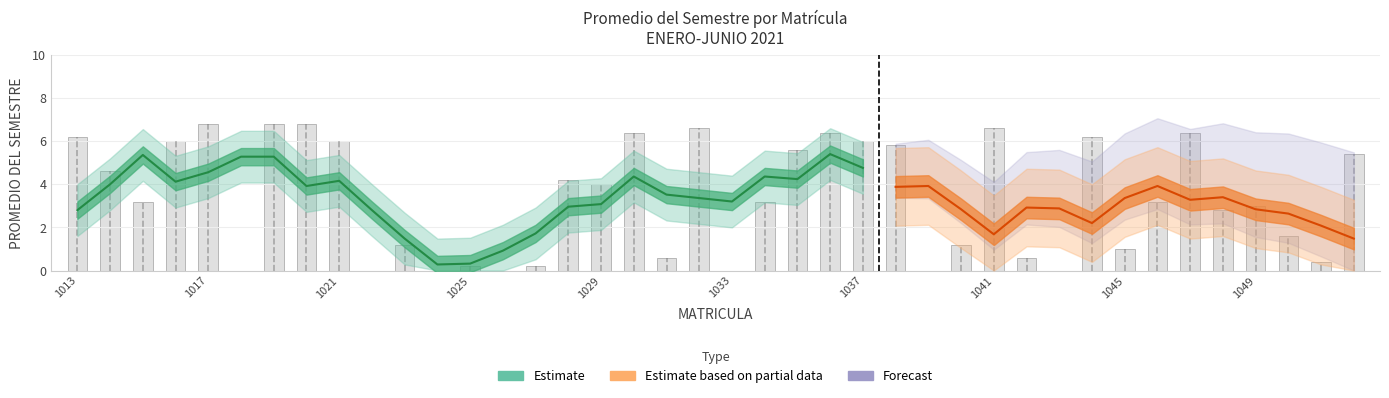

Rank the categories by value from lowest to highest.

1018, 1022, 1024, 1026, 1033, 1039, 1043, 1025, 1027, 1051, 1031, 1042, 1045, 1023, 1040, 1050, 1048, 1049, 1015, 1034, 1046, 1029, 1028, 1014, 1052, 1035, 1038, 1016, 1021, 1037, 1013, 1044, 1030, 1036, 1047, 1032, 1041, 1017, 1019, 1020